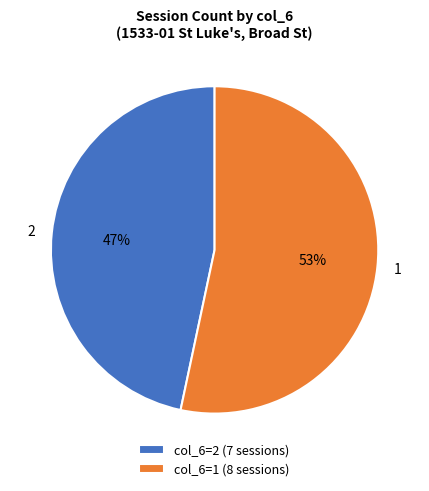

What is the ratio of the value at 1 to the value at 2?

1.1